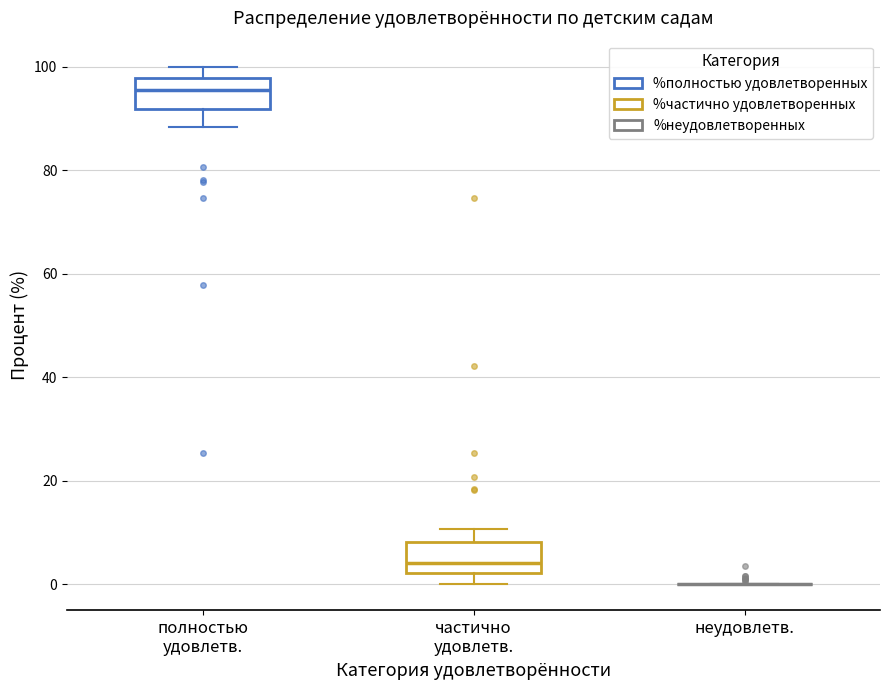

Where does the upper whisker of the box for частично удовлетв. end on the y-axis? The values are not printed on the chart, so give them approximately, as read against the axis.

10